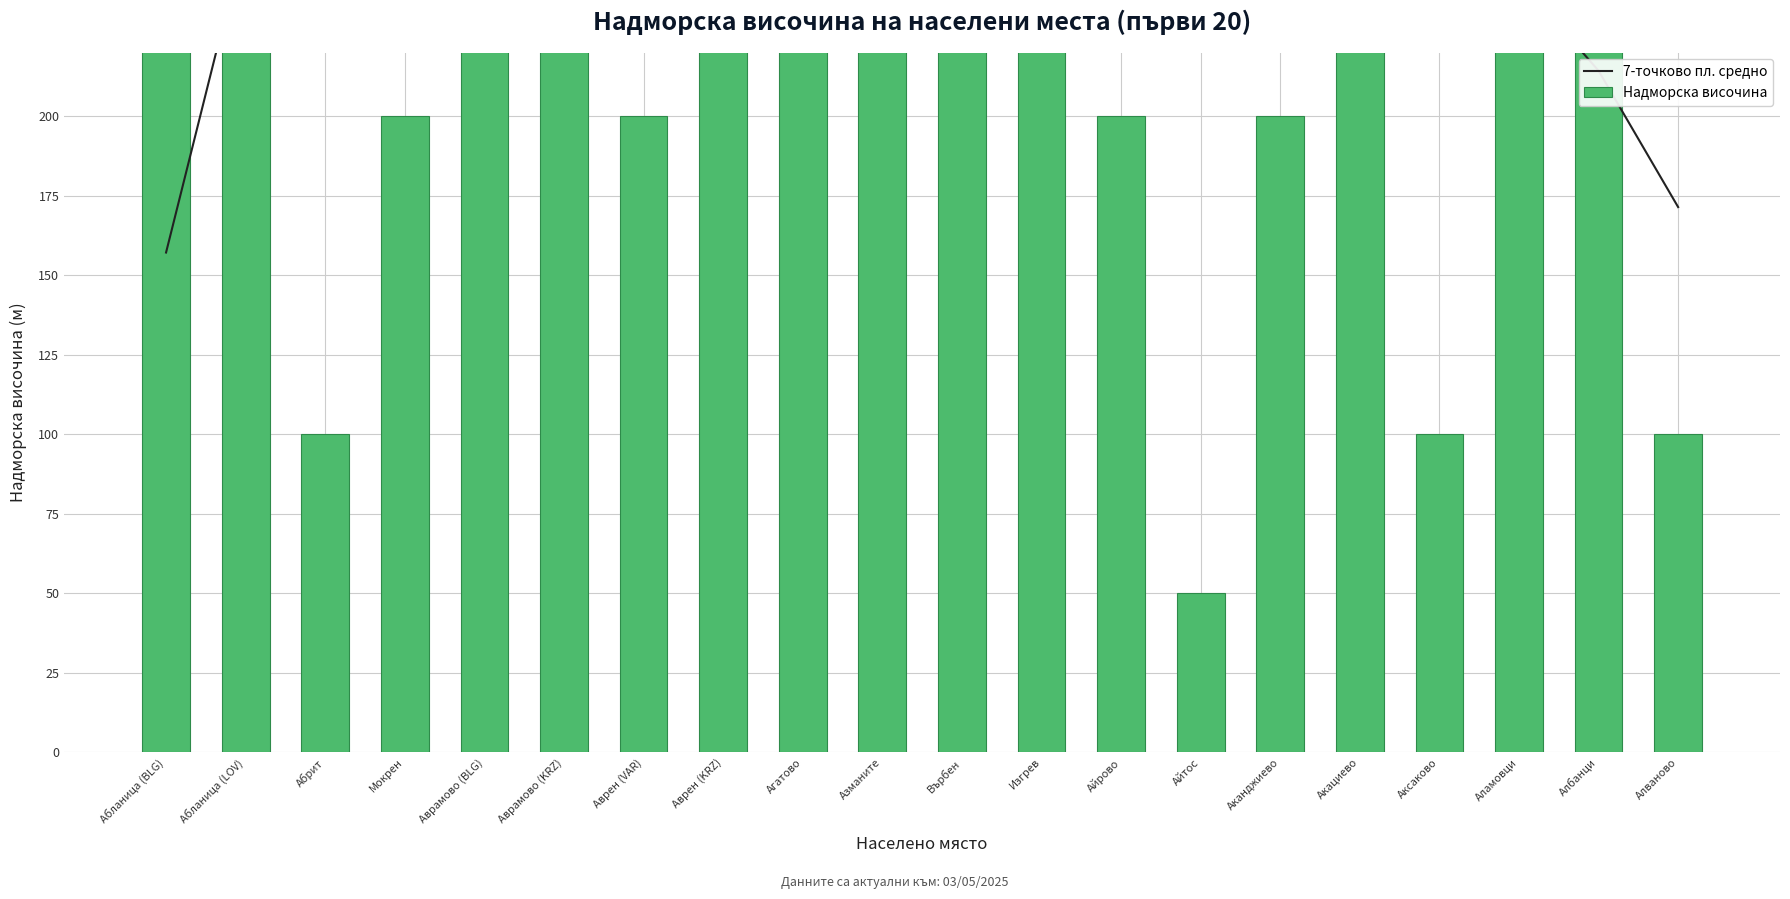

At how many categories does at least one series exceed 365?

9